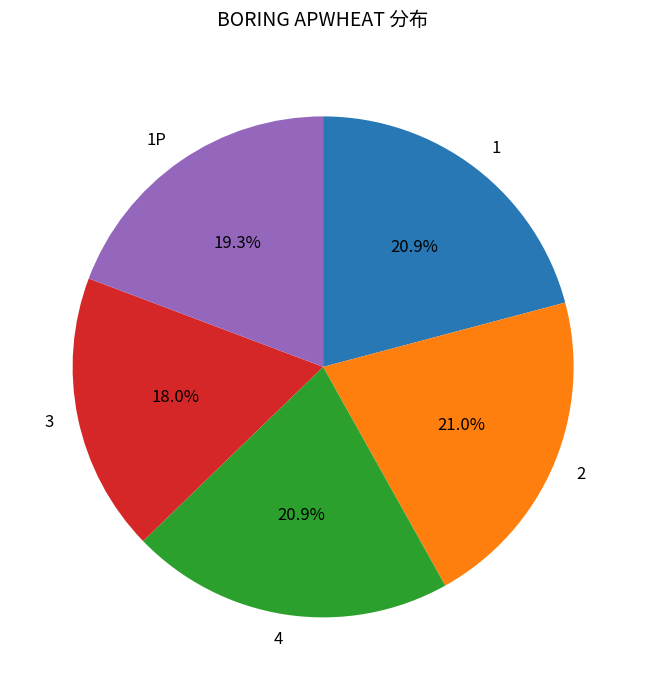

To the nearest percent, what is the difference between the largest and smallest slice percentages?

3%